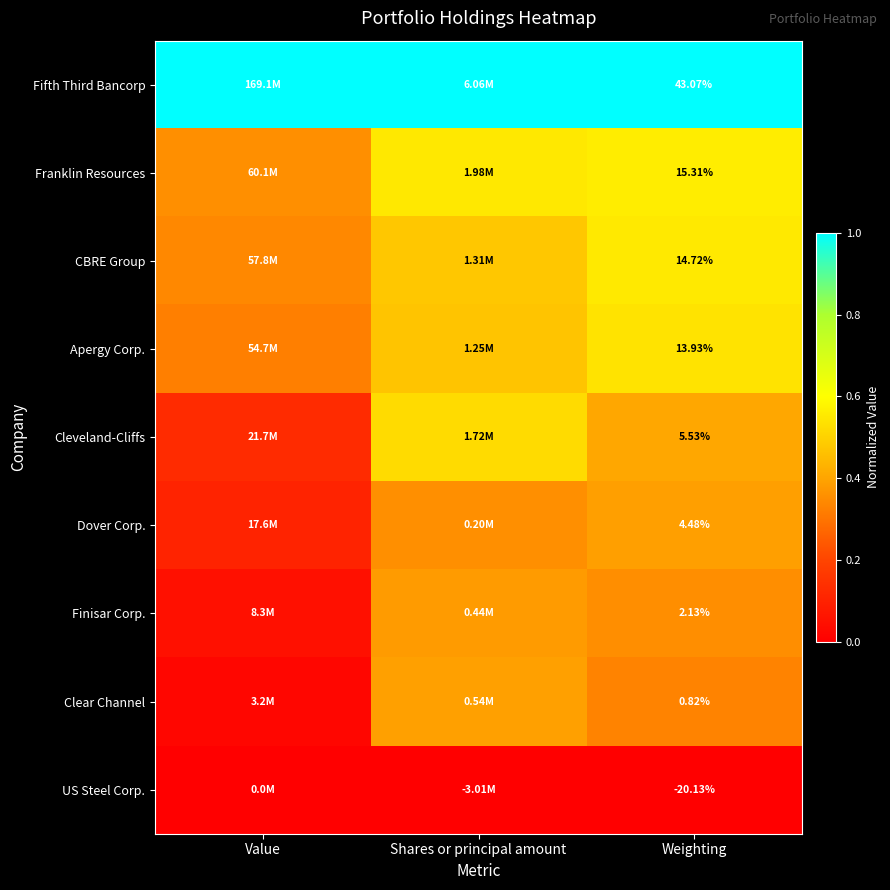

The value of Fifth Third Bancorp at Shares or principal amount is 1.0. True or false?

True